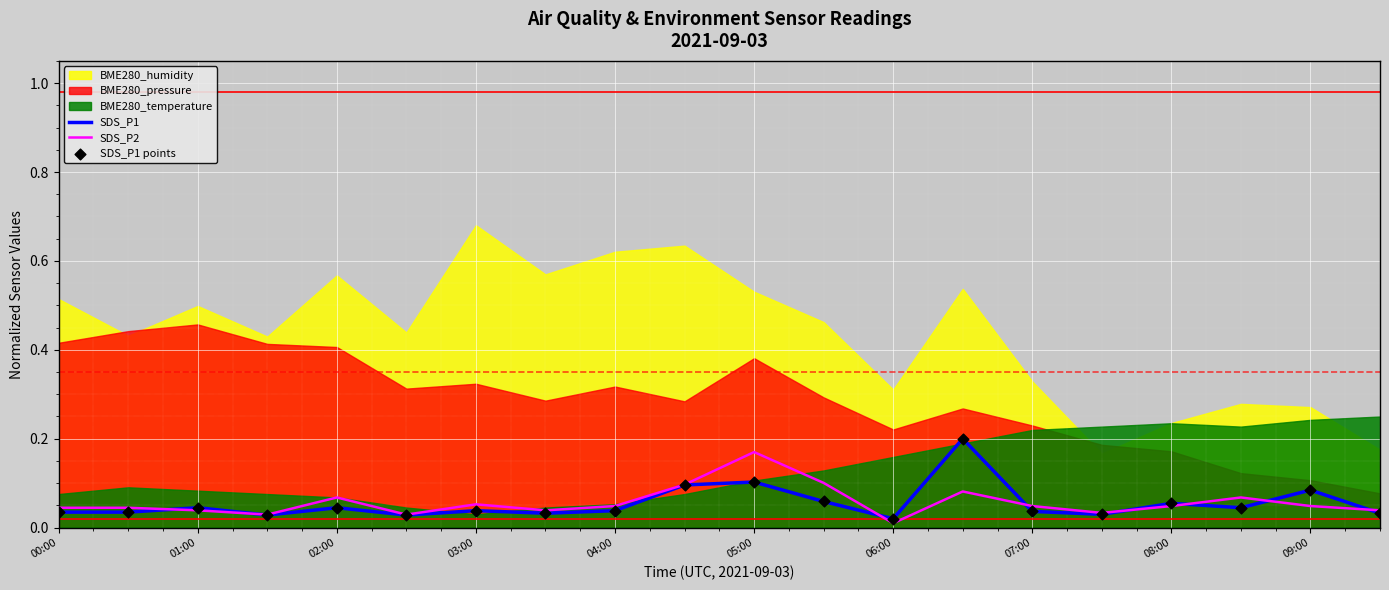

At which category is the sum across all series the highest?

13